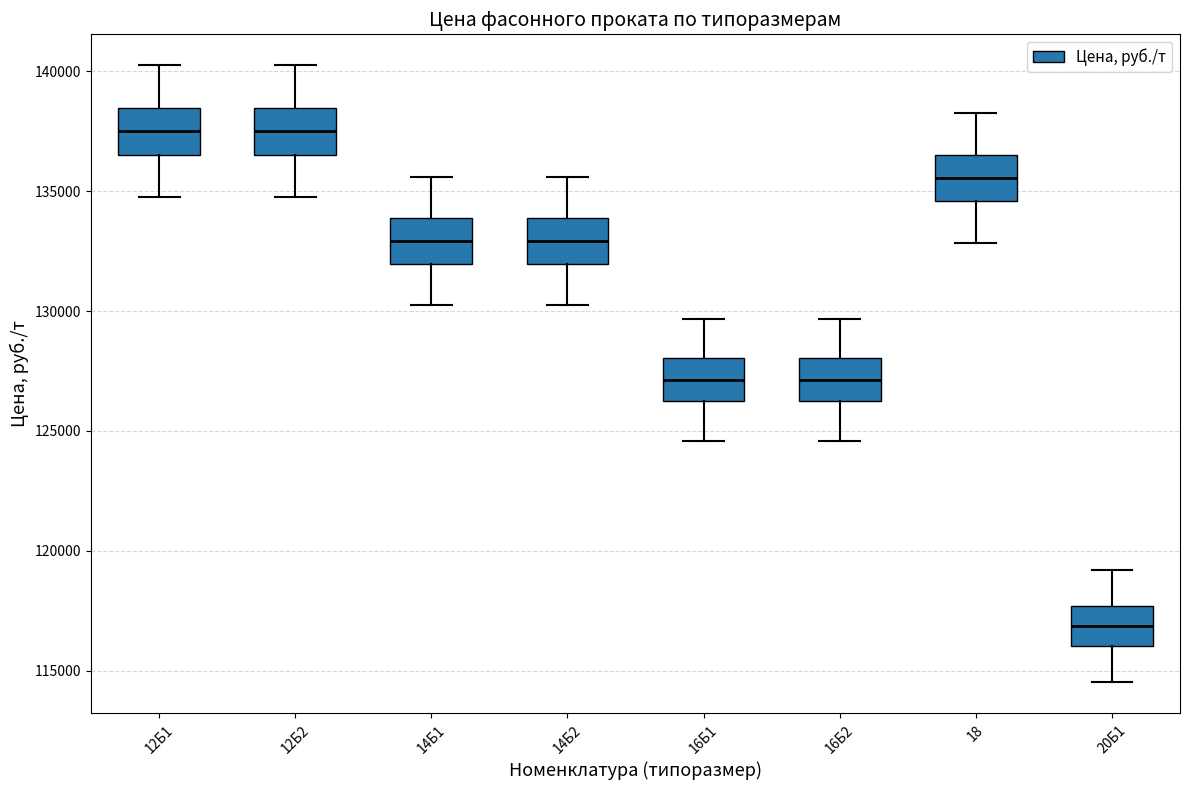

Reading left to right, read every box against the y-axis: the position of its median line, the range the box covers, and the ends of its whiskers. The values are not printed on the chart, so give them approximately, as read against the axis.

12Б1: median 137500, box 136500 to 138500, whiskers 135000 to 140500
12Б2: median 137500, box 136500 to 138500, whiskers 135000 to 140500
14Б1: median 133000, box 132000 to 134000, whiskers 130500 to 135500
14Б2: median 133000, box 132000 to 134000, whiskers 130500 to 135500
16Б1: median 127000, box 126000 to 128000, whiskers 124500 to 129500
16Б2: median 127000, box 126000 to 128000, whiskers 124500 to 129500
18: median 135500, box 134500 to 136500, whiskers 133000 to 138500
20Б1: median 117000, box 116000 to 117500, whiskers 114500 to 119000